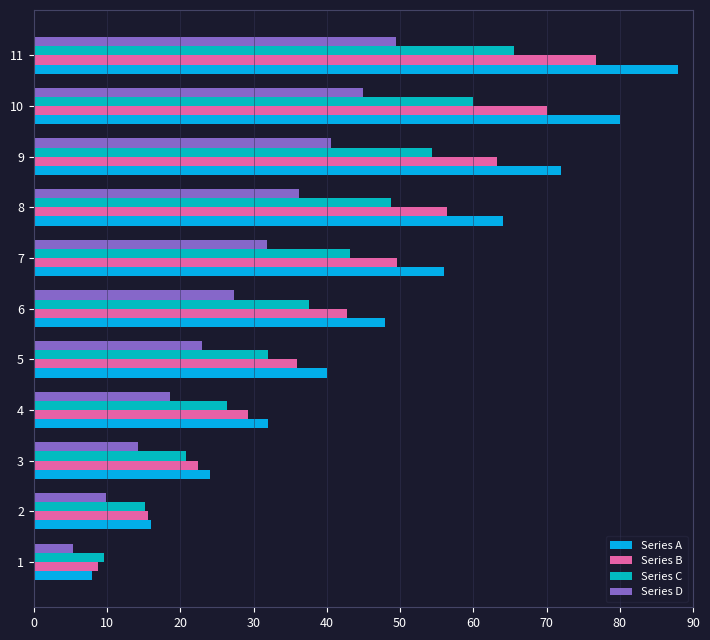

The Series A series shows 148.3 at 10. True or false?

False